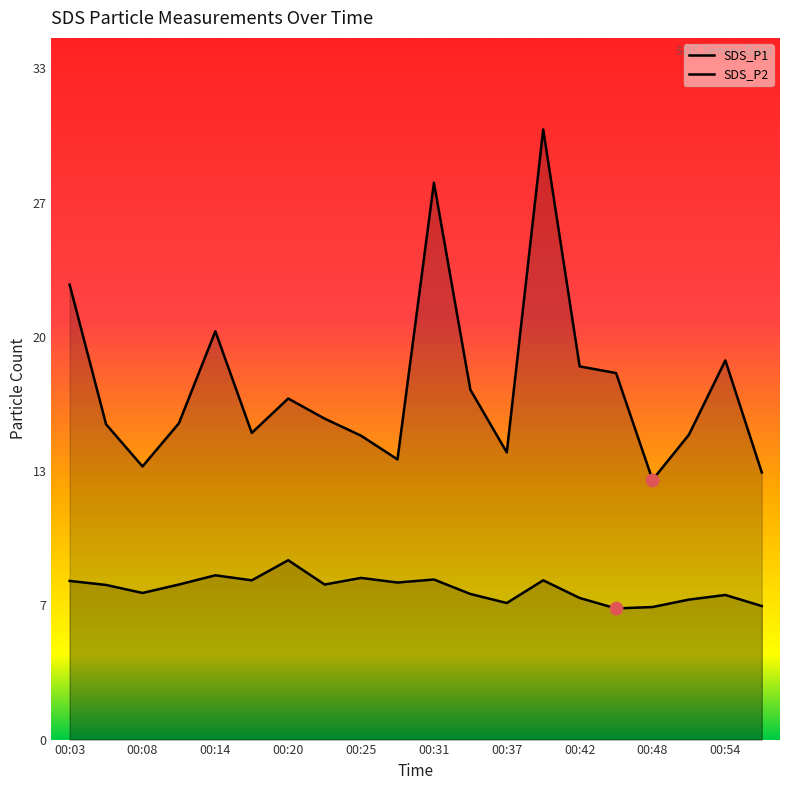

Which series contains the highest Y value?

SDS_P1